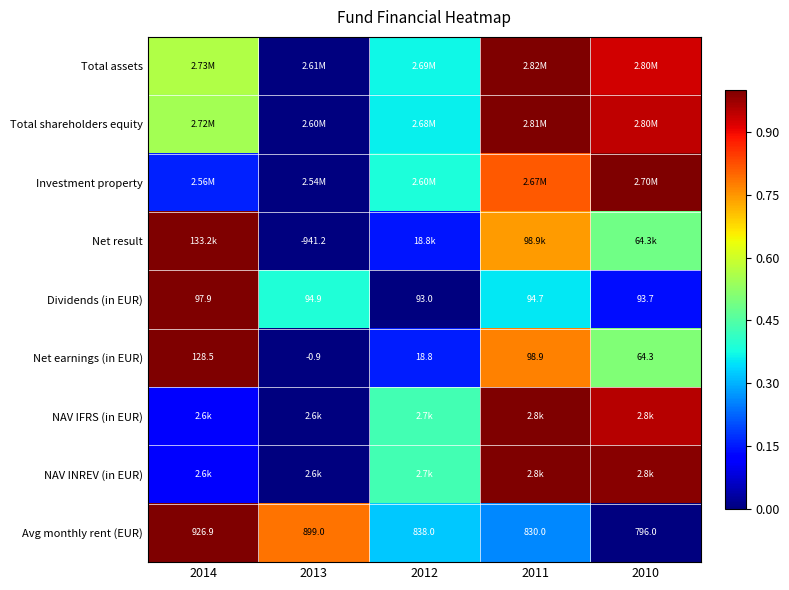

How many categories are shown in the chart?

5